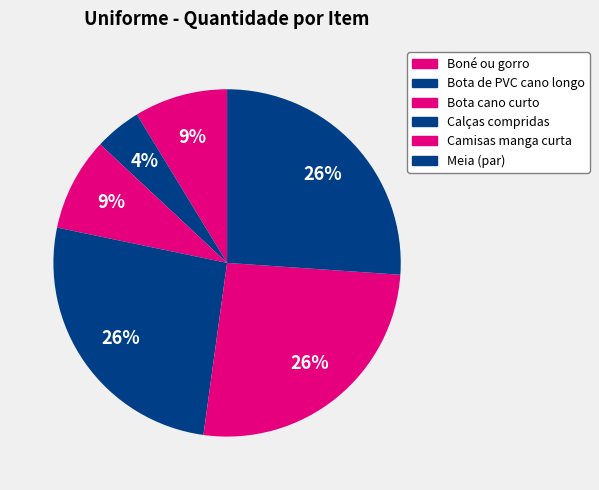

Is it true that Camisas manga curta is 26% of the pie?

True